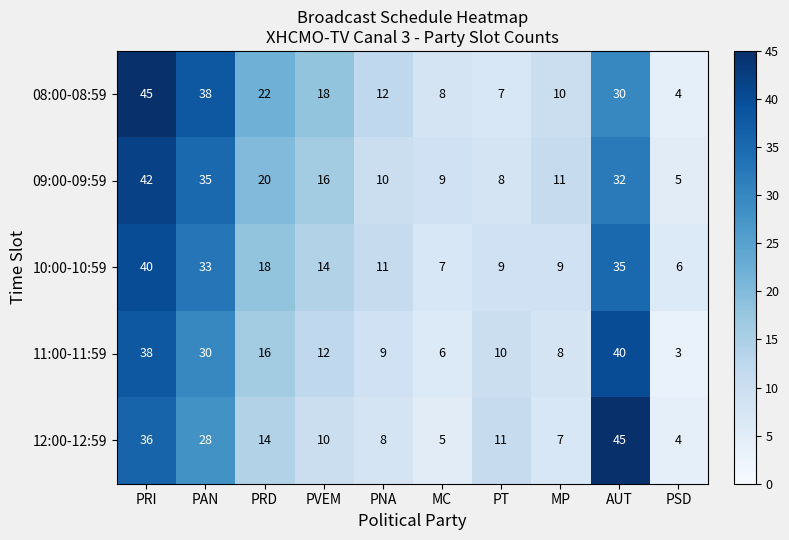

At which label does 11:00-11:59 first exceed 12?

PRI